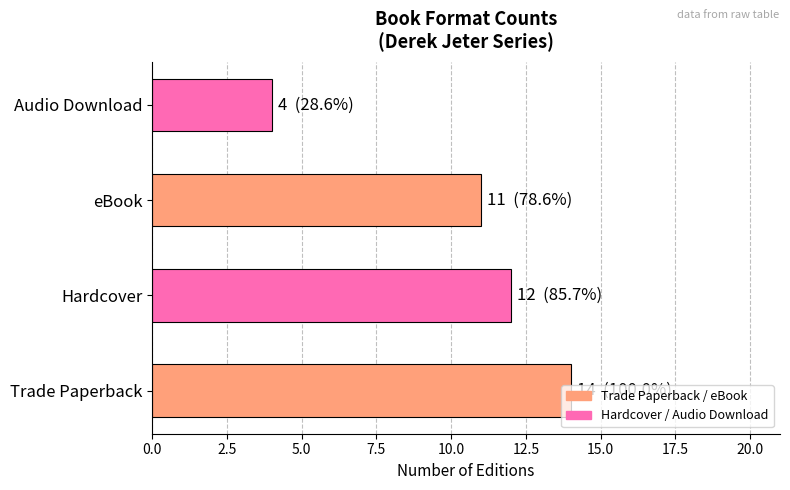

Count the values in the range 11 to 14.

3